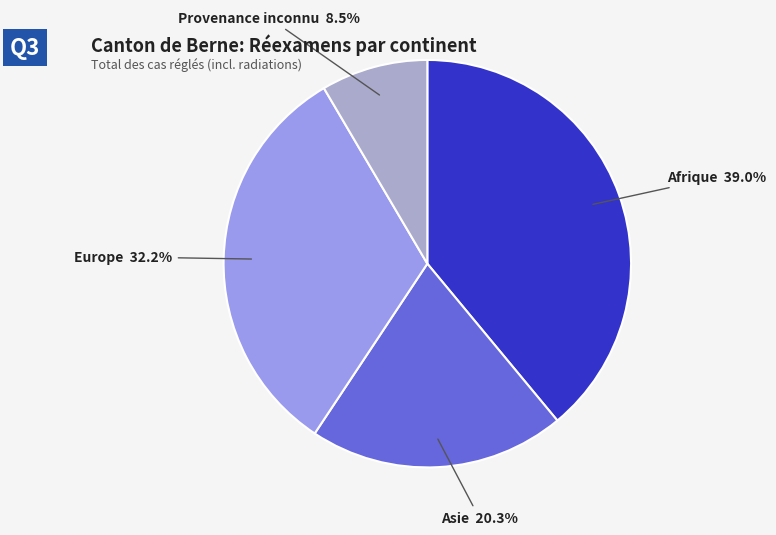

What is the largest slice in the pie chart?

Afrique